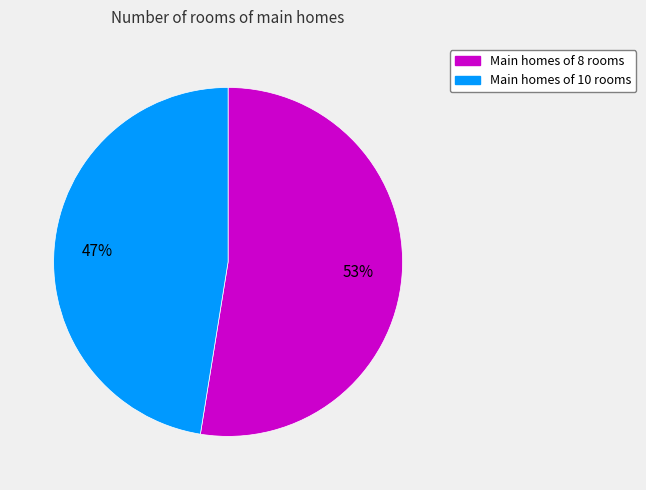

Which slice represents more than half of the pie?

Main homes of 8 rooms